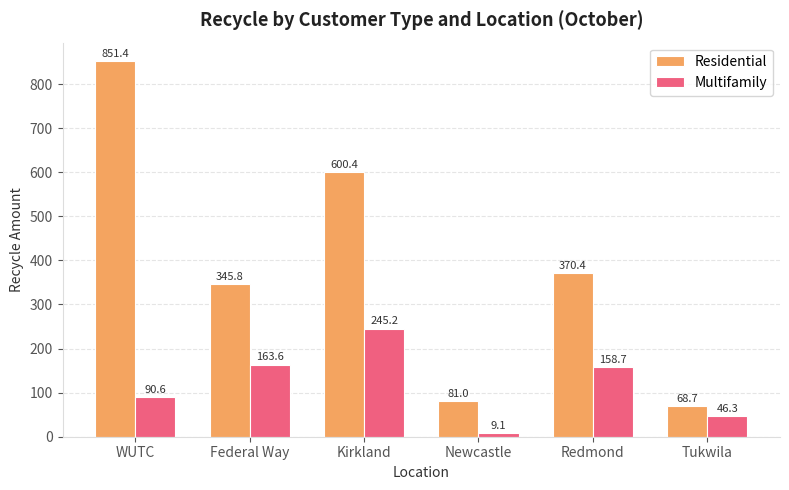

What value does the Multifamily series have at Kirkland?

245.2